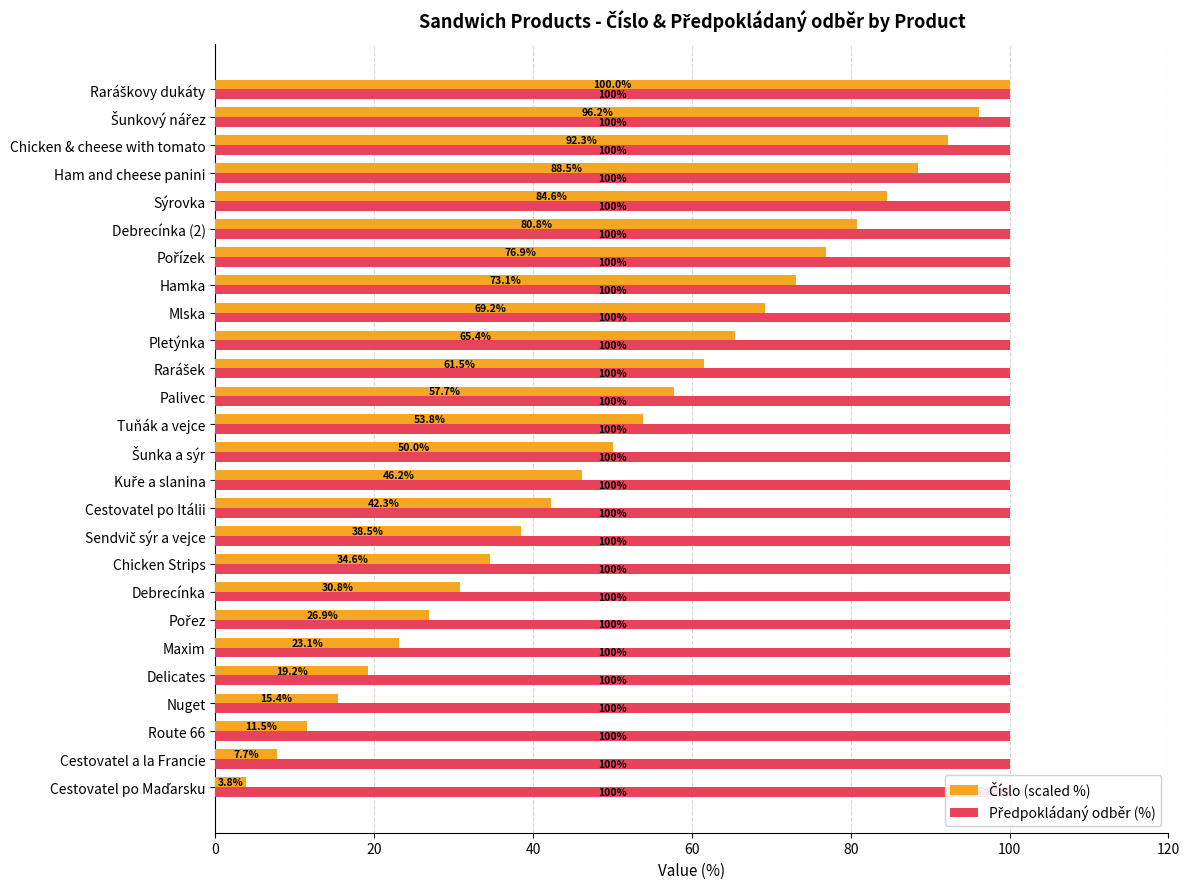

What are all the series names shown in the legend?

Číslo (scaled %), Předpokládaný odběr (%)